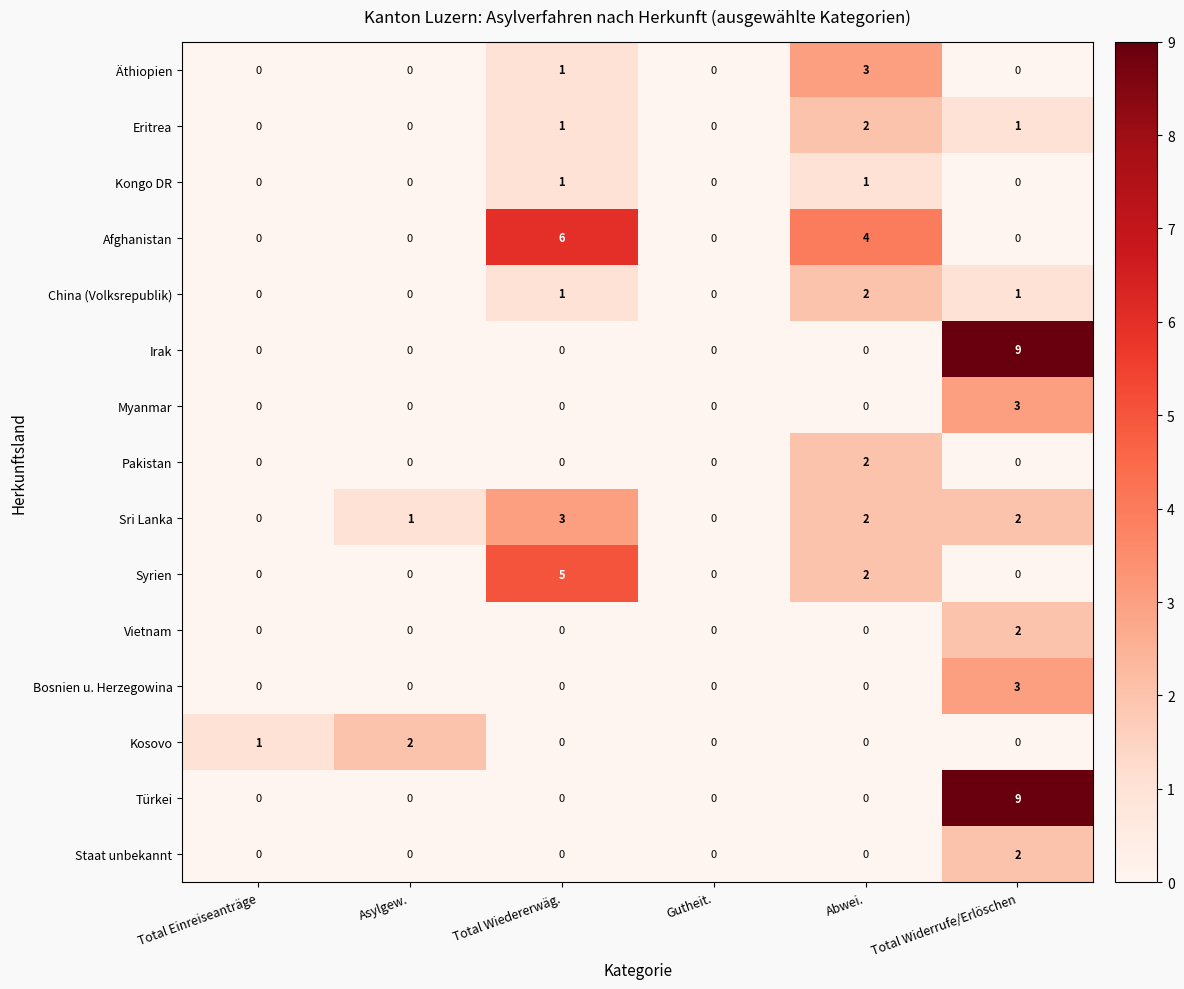

What is the difference between the highest and lowest values at Total Widerrufe/Erlöschen?

9